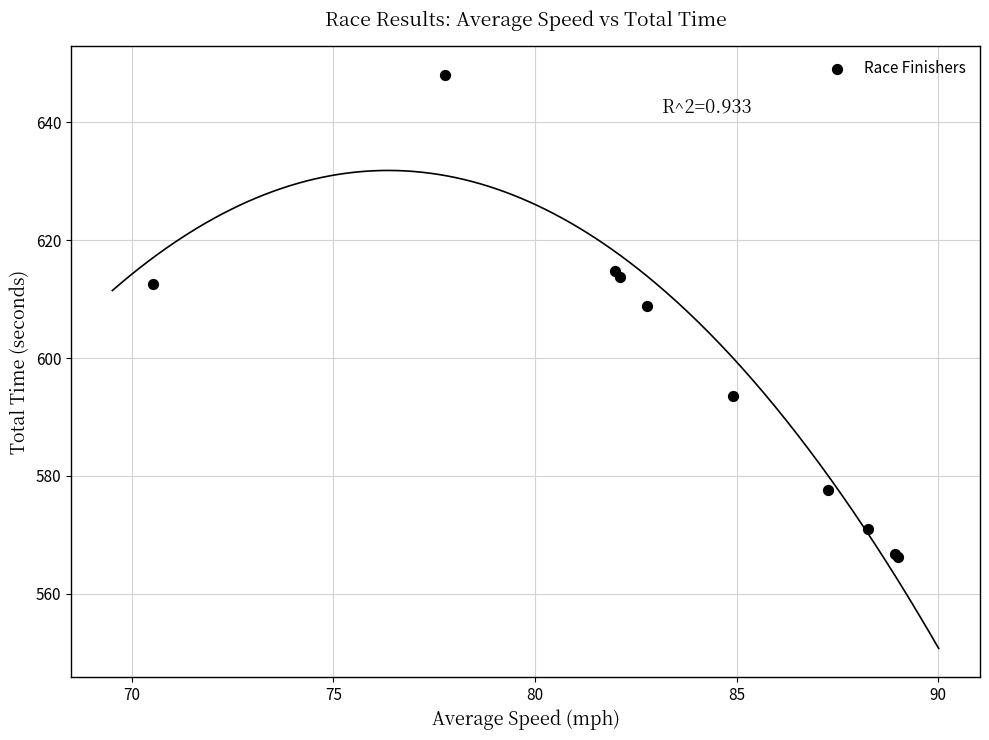

What Y value in the scatter plot is closest to 607?

608.8